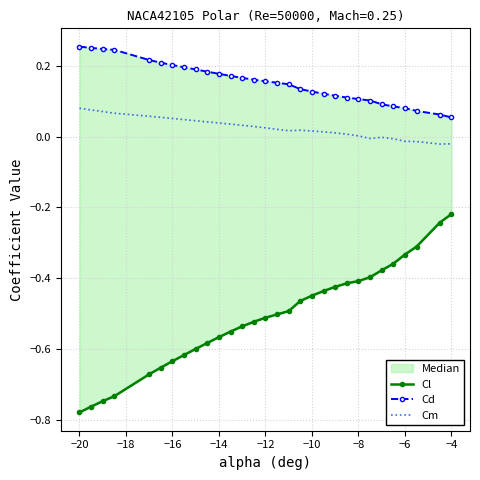

List the series in order of their peak value, lowest first.

Cl, Cm, Cd